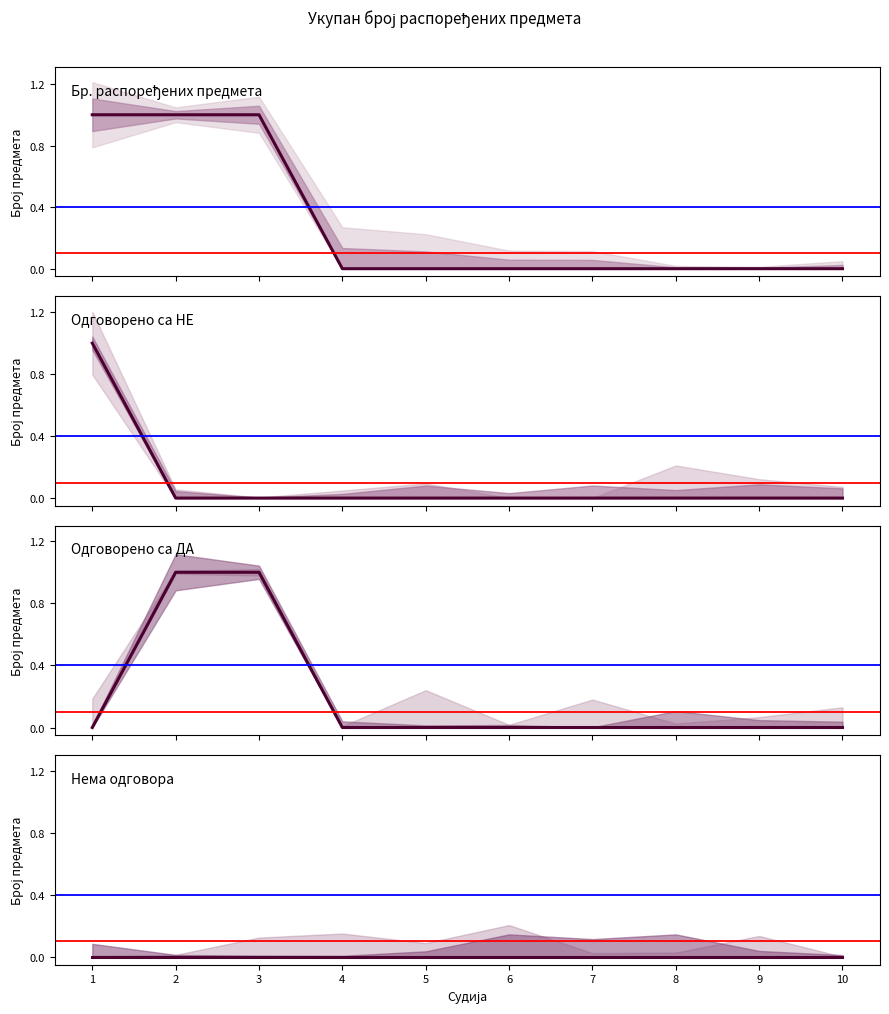

List the series in order of their peak value, lowest first.

Нема одговора, Бр. распоређених предмета, Одговорено са НЕ, Одговорено са ДА